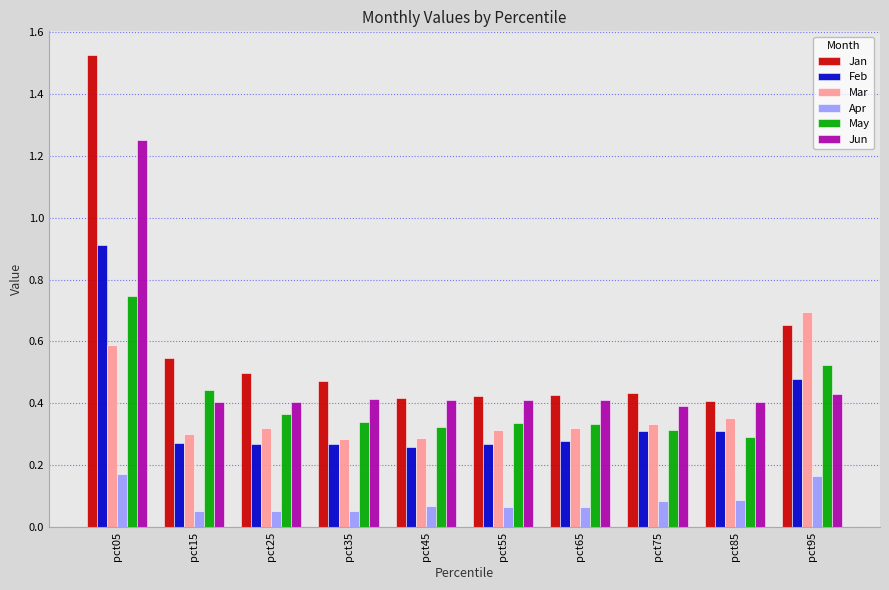

What is the total value across all series at pct85?

1.9